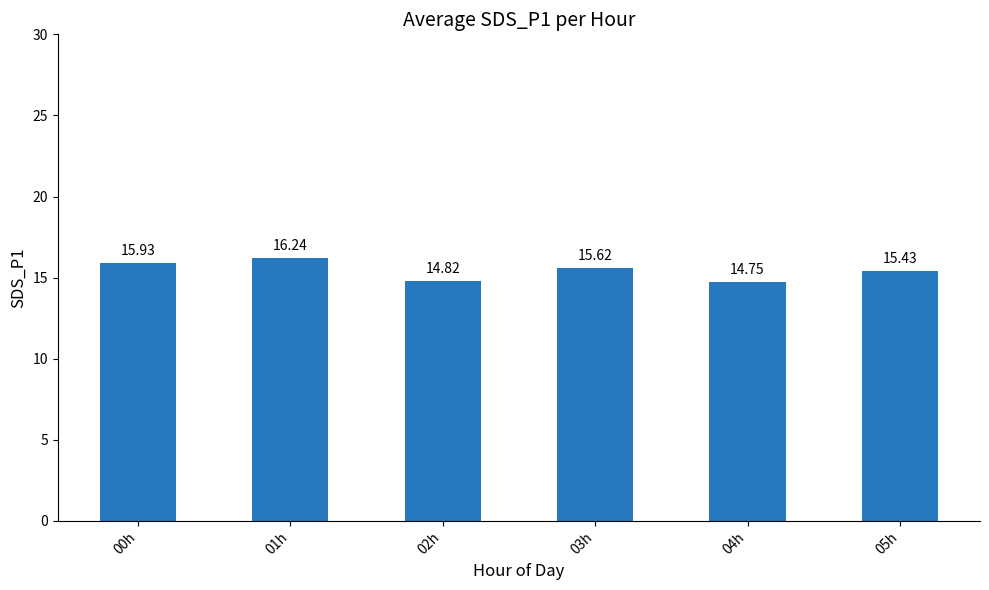

What is the ratio of the value at 05h to the value at 00h?

1.0